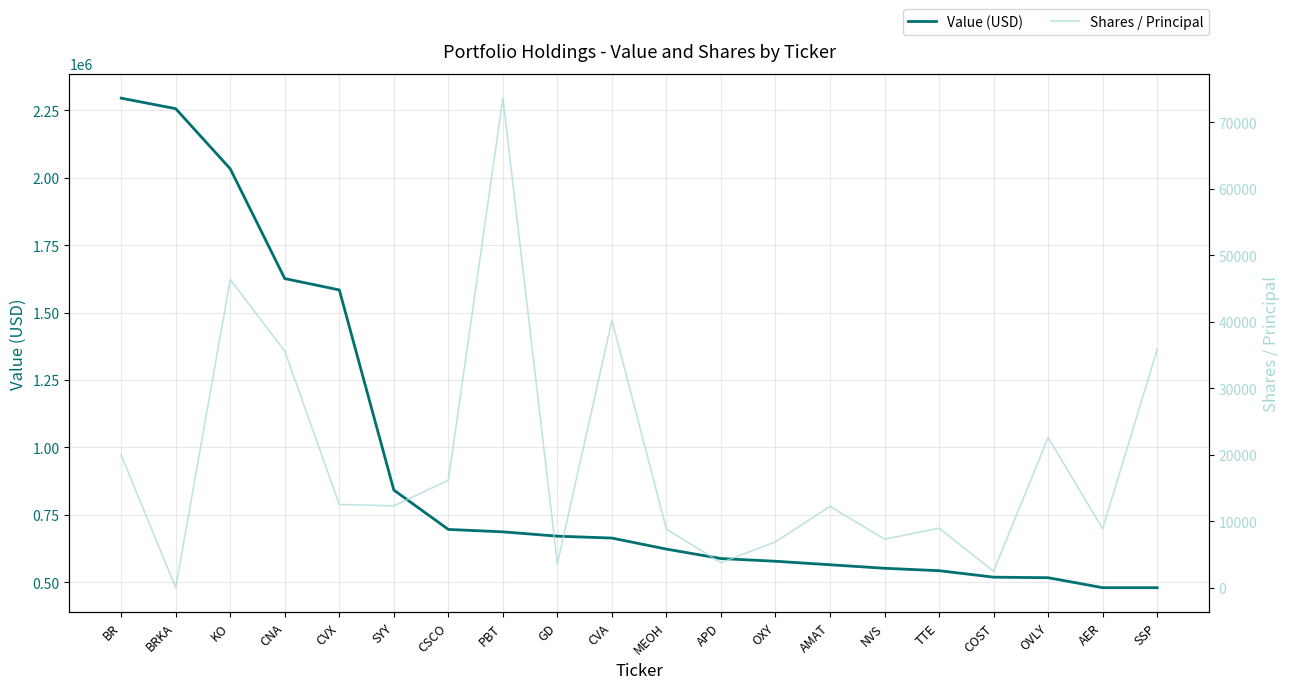

What is the sum of the Shares / Principal values at SSP and BR?

55773